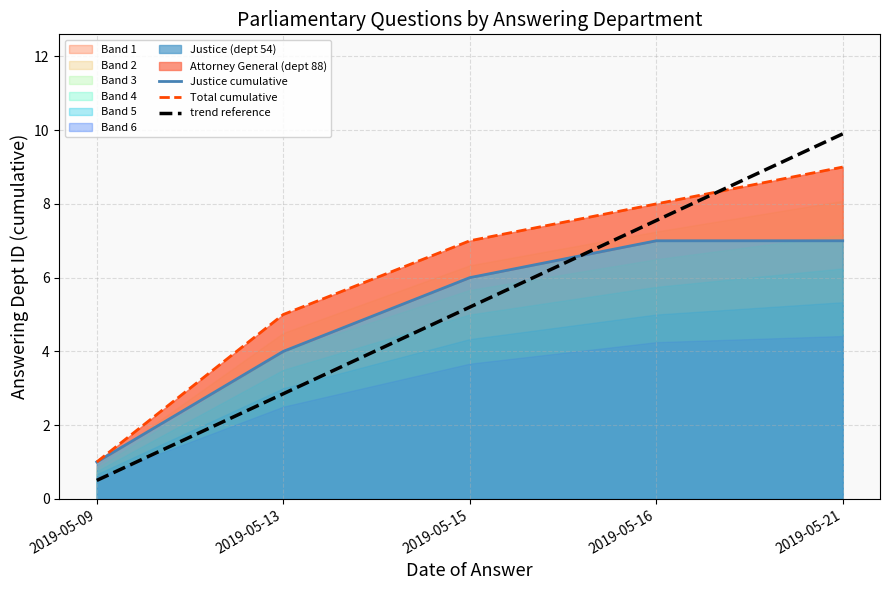

Rank the series by their maximum value, from lowest to highest.

Justice cumulative, Total cumulative, trend reference